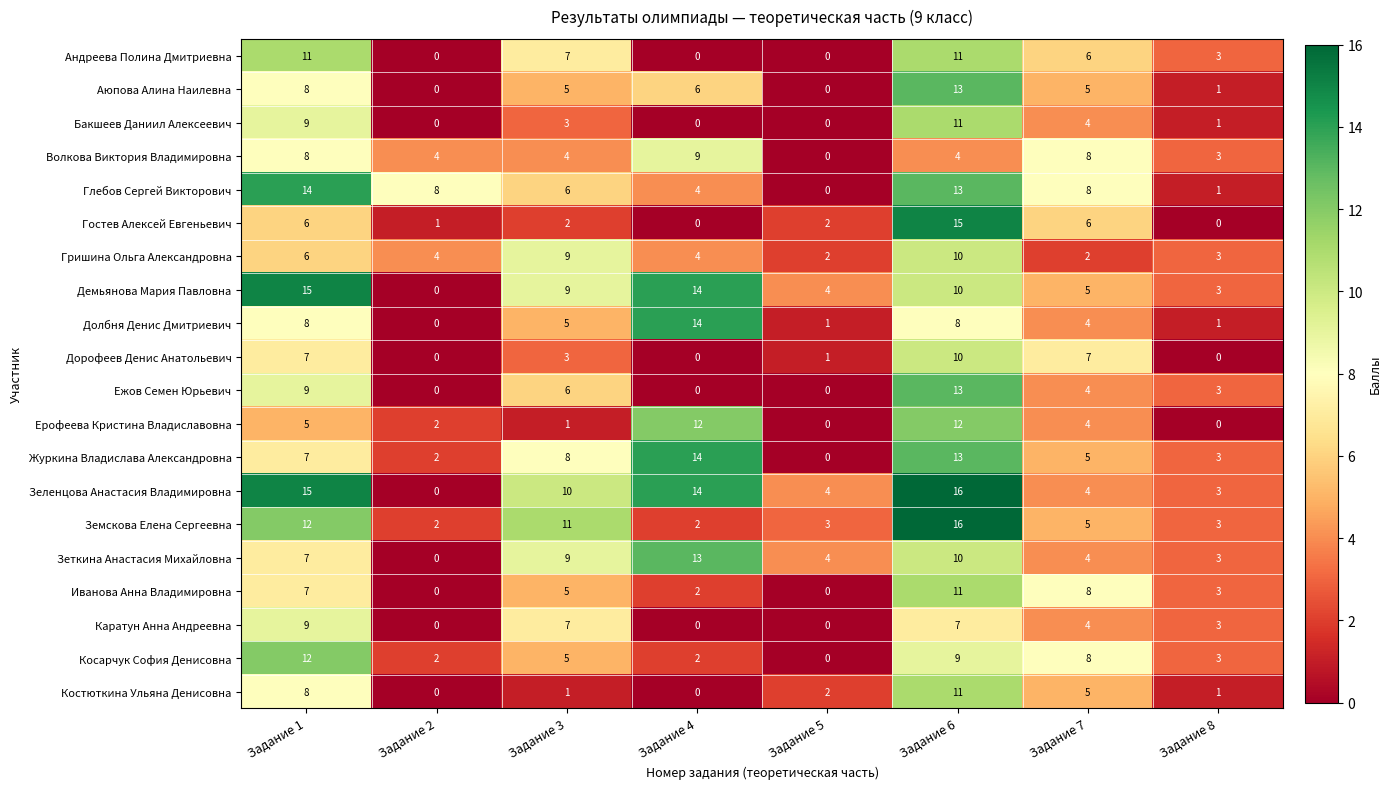

What is the total value across all series at Задание 1?

183